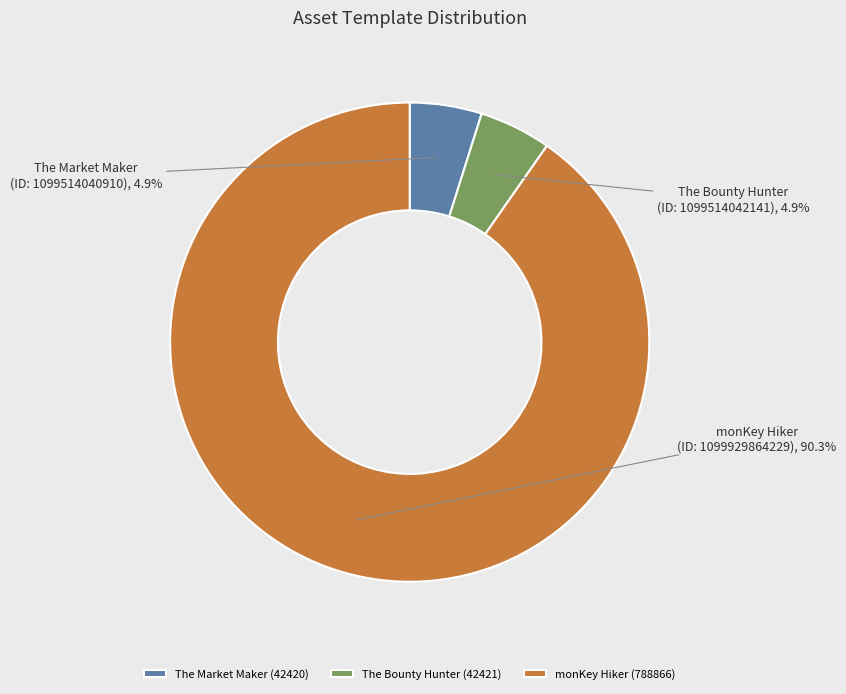

To the nearest percent, what is the average slice percentage?

33%